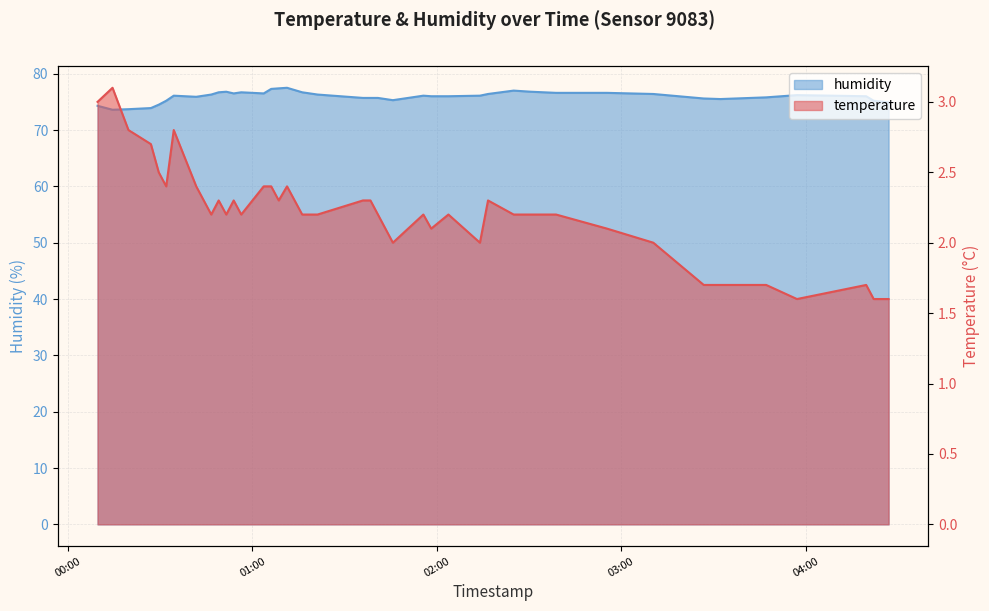

What position from the right is 2023-02-14T01:11:14?

24